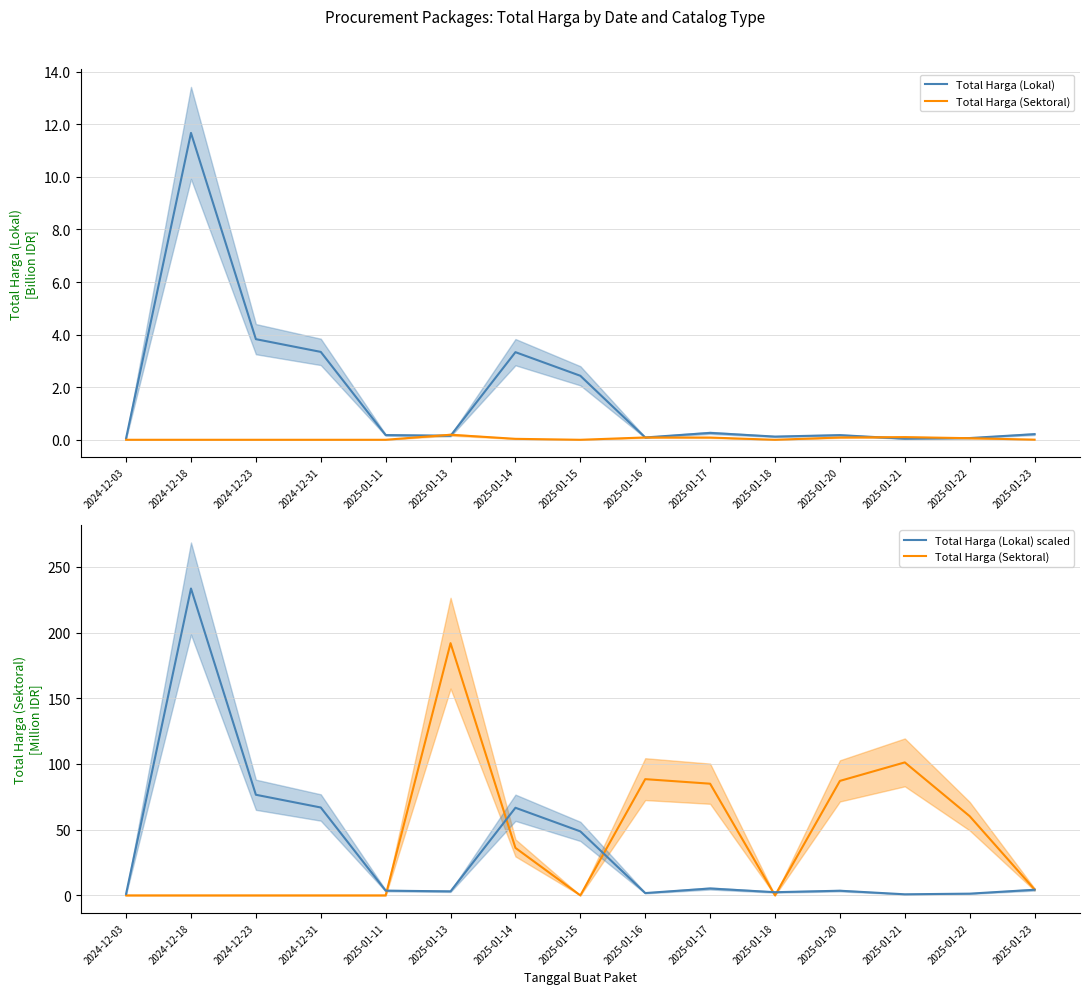

Where is the first local minimum for Total Harga (Lokal)?

2025-01-13